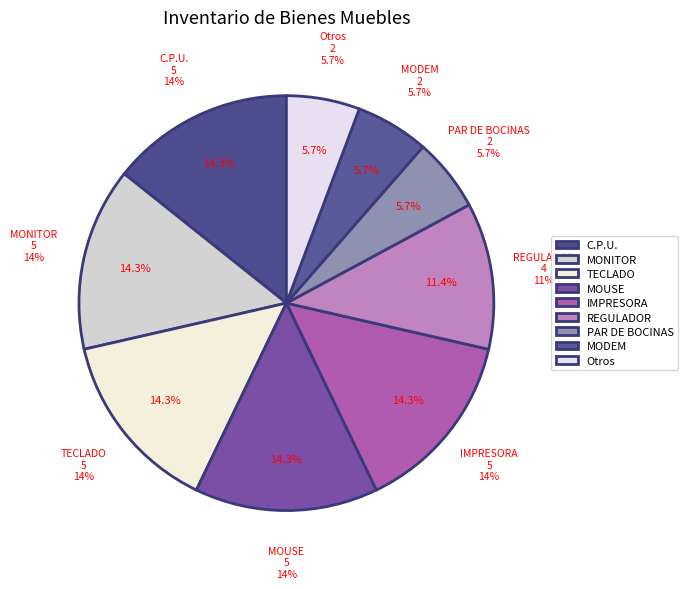

True or false: PAR DE BOCINAS accounts for 5% of the total.

True